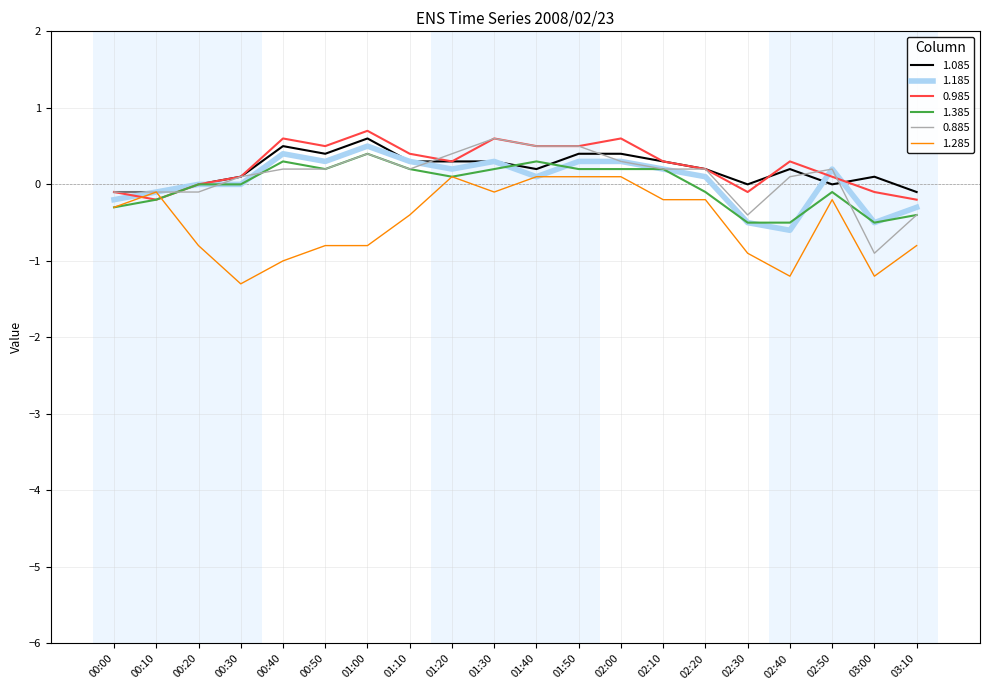

Is it true that 1.285 equals 0.1 at 01:20?

True